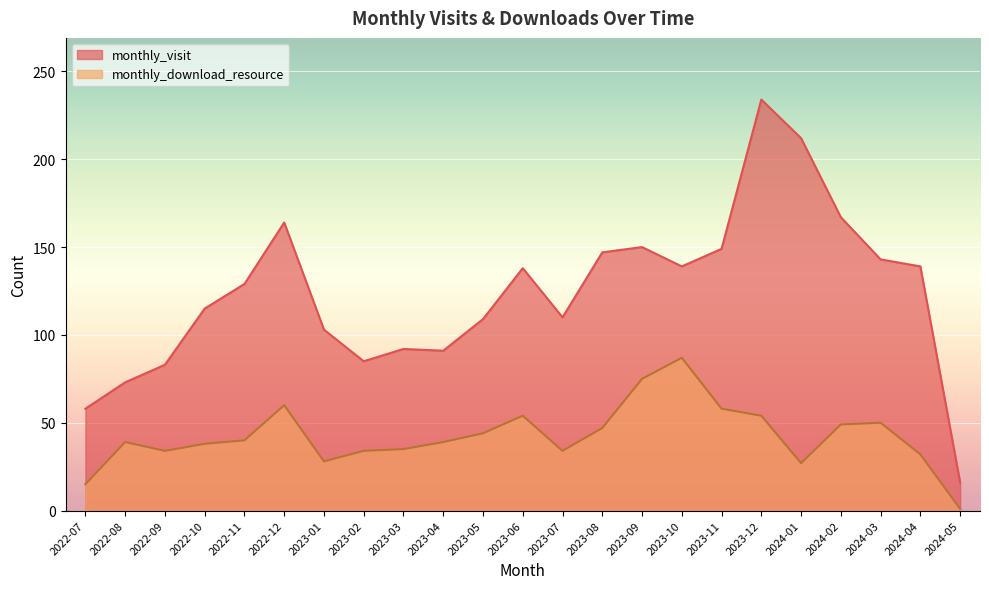

What are all the series names shown in the legend?

monthly_visit, monthly_download_resource